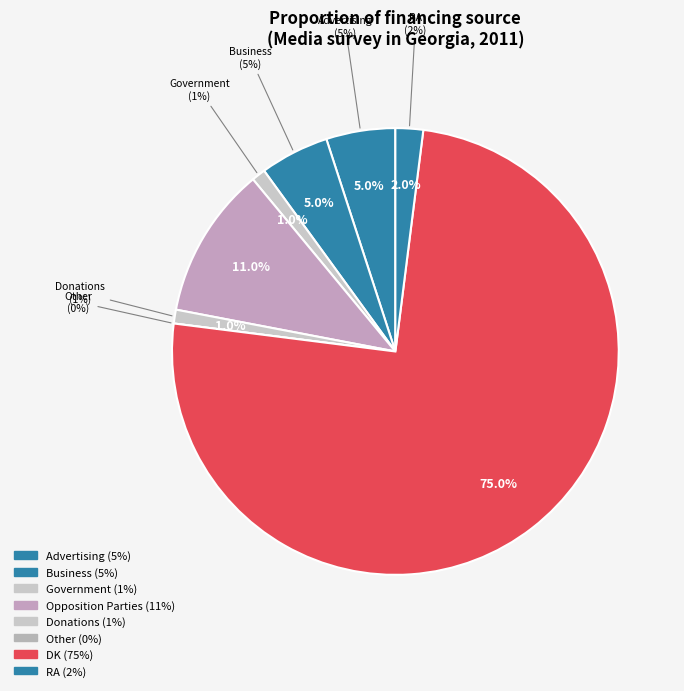

What is the majority slice?

DK